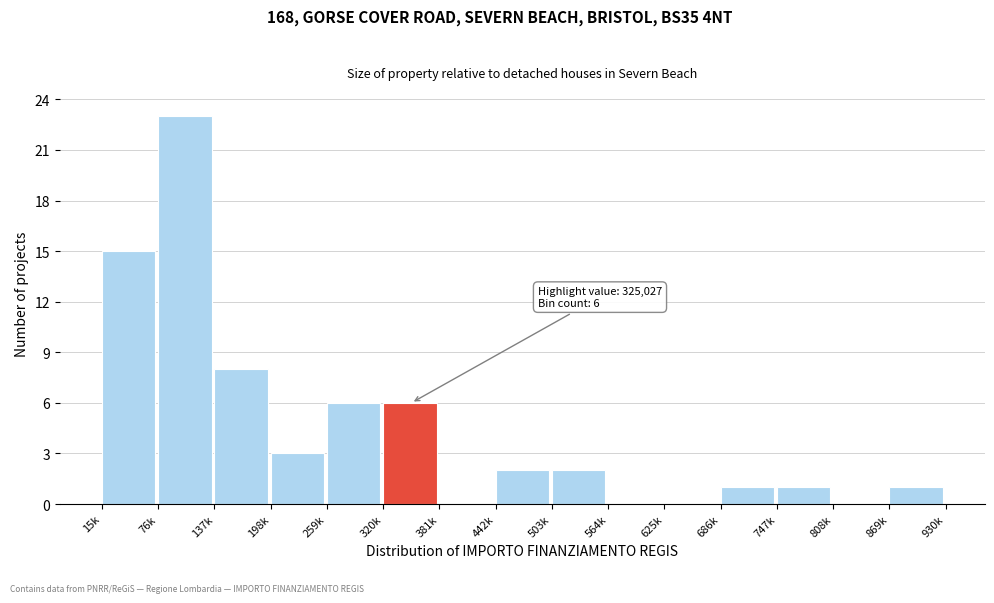

Reading left to right, extract all data points from this chart.

15k=15	76k=23	137k=8	198k=3	259k=6	320k=6	381k=0	442k=2	503k=2	564k=0	625k=0	686k=1	747k=1	808k=0	869k=1